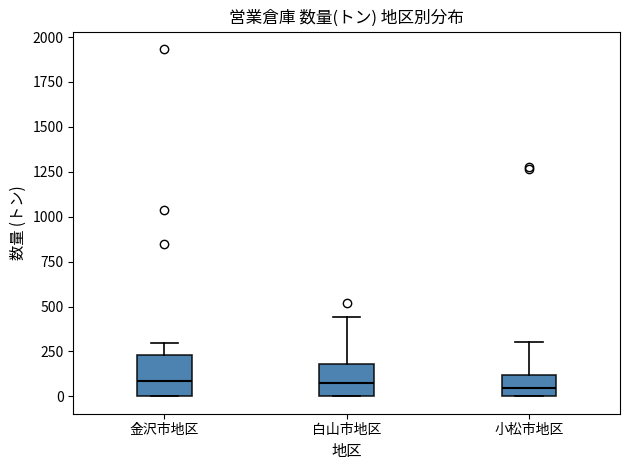

Reading left to right, transcribe this box plot: for each box, give where its median line is, the range the box spans, and where its two whiskers end, as read against the y-axis. The values are not printed on the chart, so give them approximately, as read against the axis.

金沢市地区: median 100, box 0 to 250, whiskers 0 to 300
白山市地区: median 100, box 0 to 200, whiskers 0 to 450
小松市地区: median 50, box 0 to 100, whiskers 0 to 300